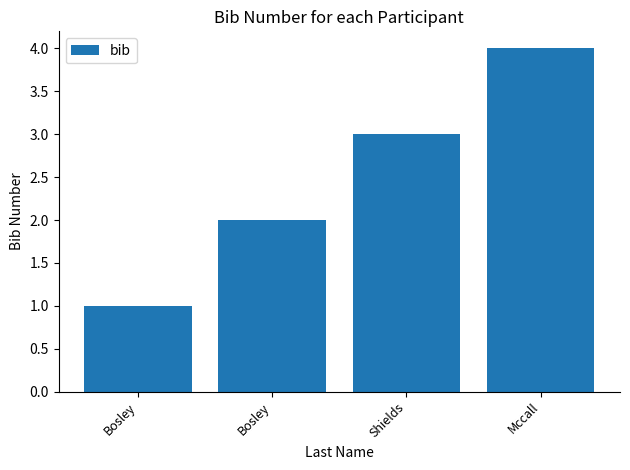

What is the label of the 2nd bar from the right?

Shields